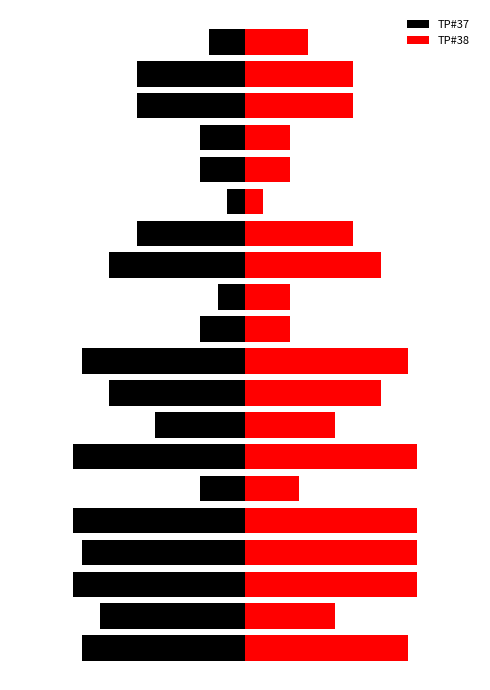

Rank the series by their average value, from highest to lowest.

TP#38, TP#37